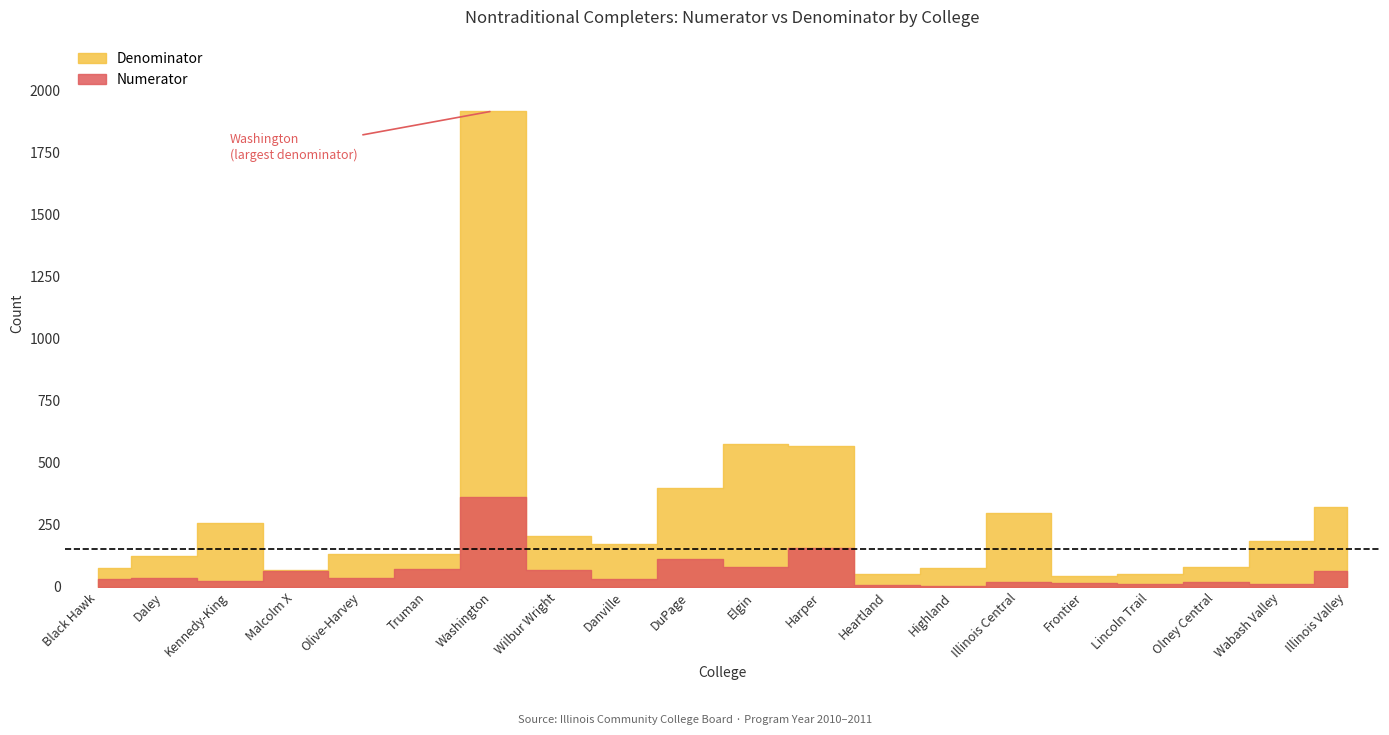

Reading left to right, transcribe all the data shown in this chart.

Numerator: 31	35	23	66	37	73	362	68	33	111	79	158	8	4	21	15	12	19	12	66
Denominator: 76	126	259	68	133	135	1919	207	173	400	576	568	53	77	298	44	52	79	187	323